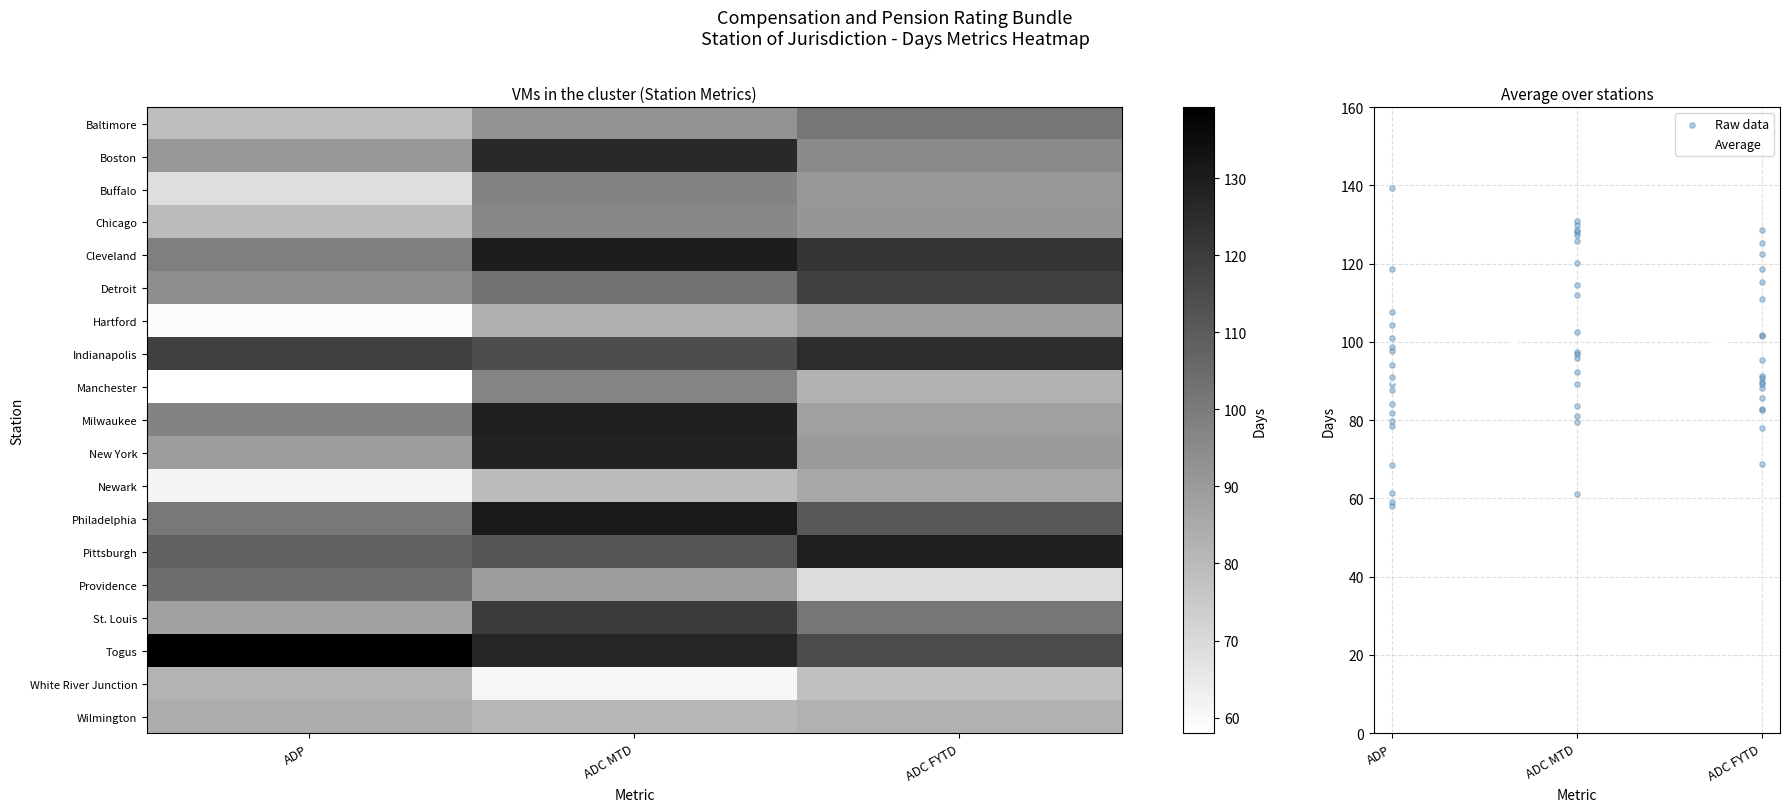

Reading left to right, transcribe all the data shown in this chart.

Baltimore: 78.6	92.3	101.5
Boston: 91.0	125.8	95.3
Buffalo: 68.5	97.4	90.7
Chicago: 79.7	95.9	91.4
Cleveland: 98.8	129.9	122.5
Detroit: 94.1	102.5	118.7
Hartford: 59.0	83.5	89.2
Indianapolis: 118.7	114.5	125.2
Manchester: 58.0	97.0	82.6
Milwaukee: 97.6	128.7	88.3
New York: 89.2	128.1	89.8
Newark: 61.3	79.6	85.7
Philadelphia: 100.9	130.8	111.1
Pittsburgh: 107.7	112.0	128.5
Providence: 104.2	89.2	68.9
St. Louis: 87.8	120.2	101.7
Togus: 139.3	127.2	115.3
White River Junction: 81.9	61.0	77.9
Wilmington: 84.1	81.0	83.0